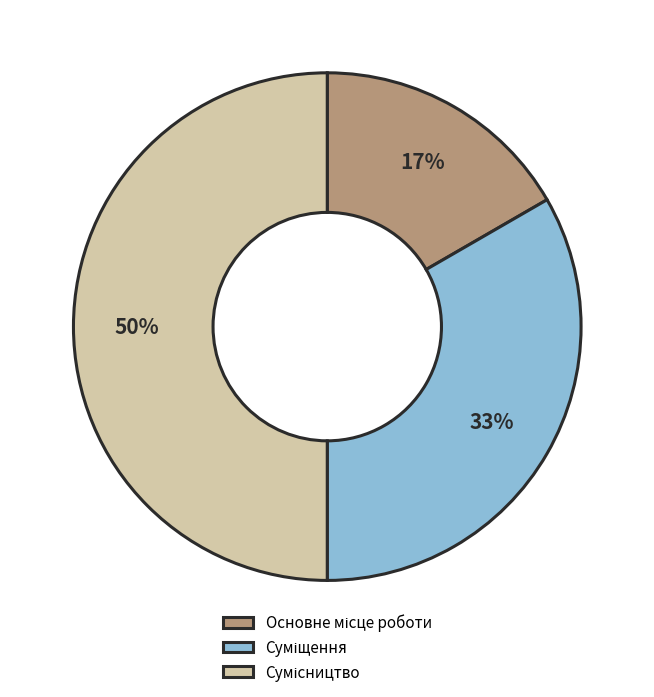

To the nearest percent, what is the average slice percentage?

33%